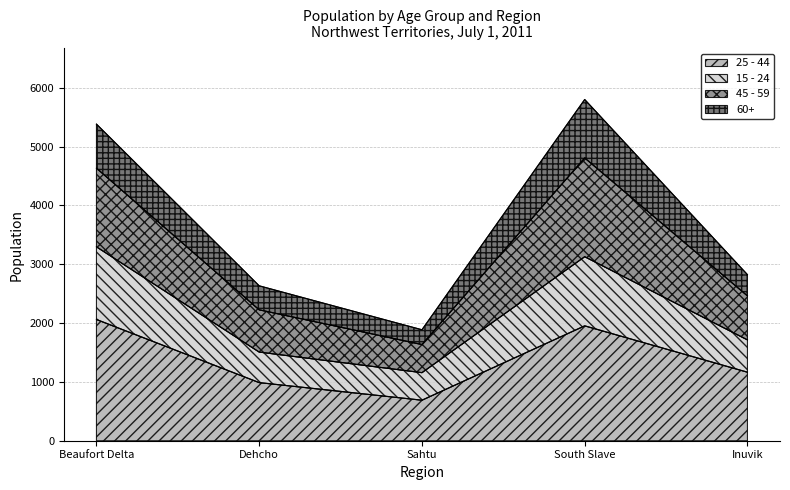

In 45 - 59, how many points are lower than both neighbors (excluding endpoints)?

1